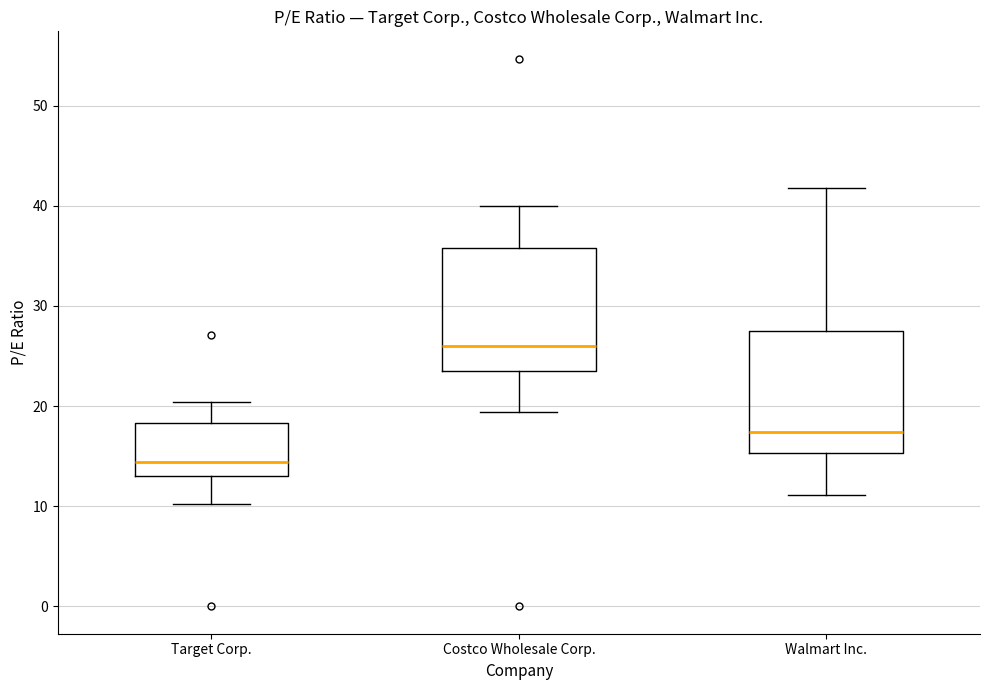

Which box has the lowest median line?

Target Corp.